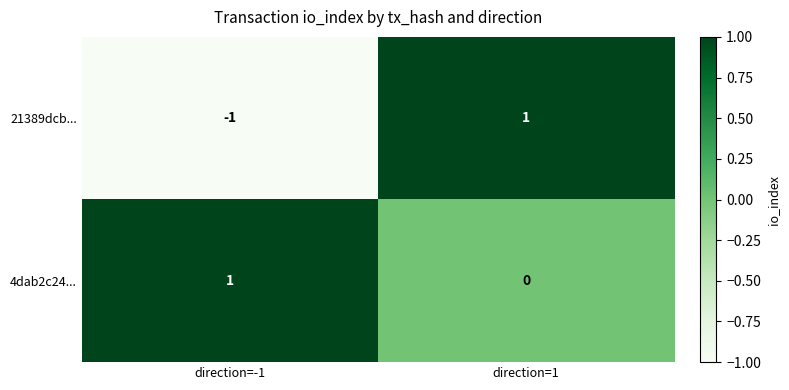

What is the smallest value displayed?

-1